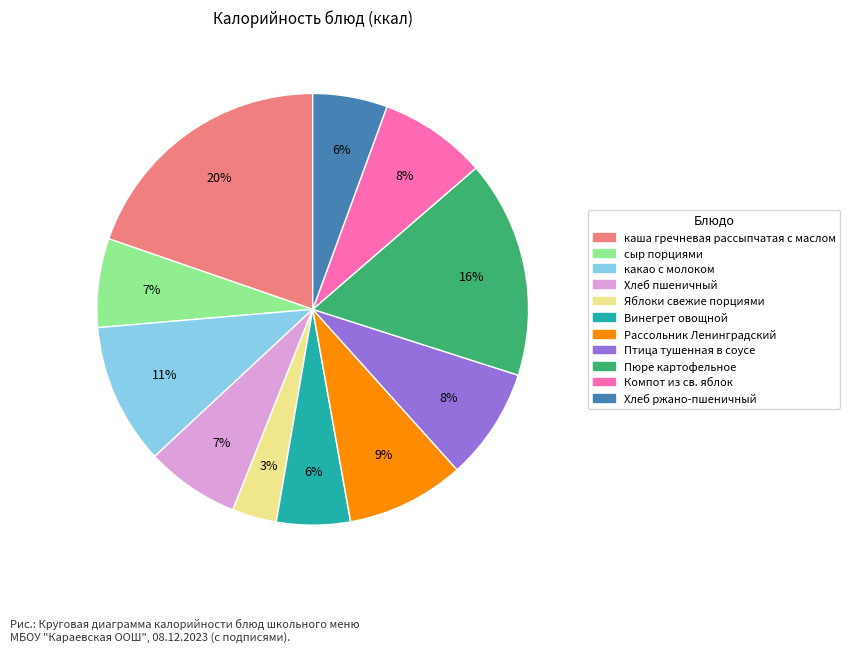

Does каша гречневая рассыпчатая с маслом represent more than half of the total?

No